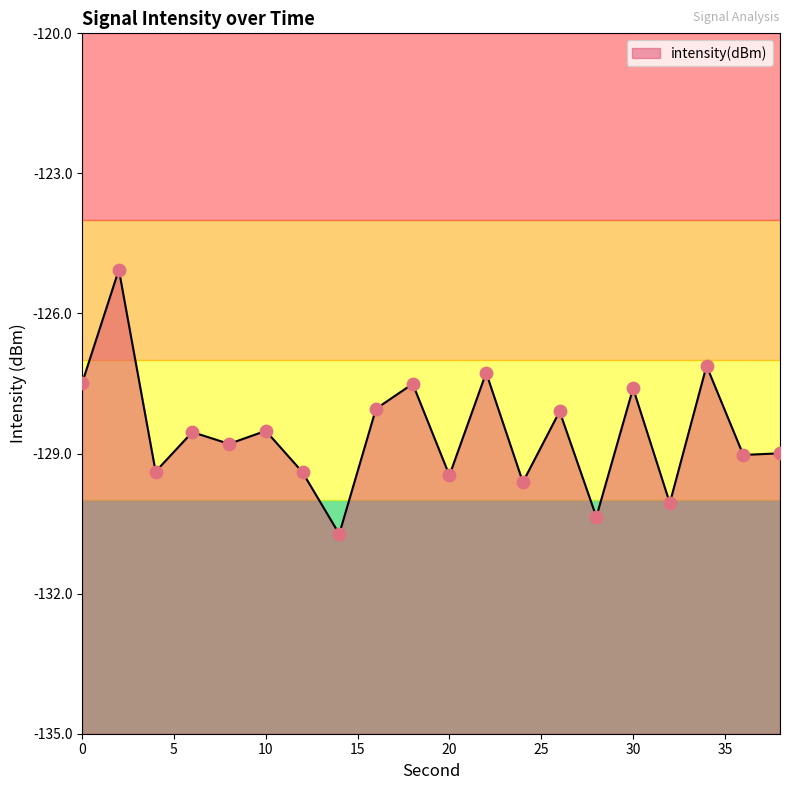

What is the change in value from 0 to 38?

-1.5